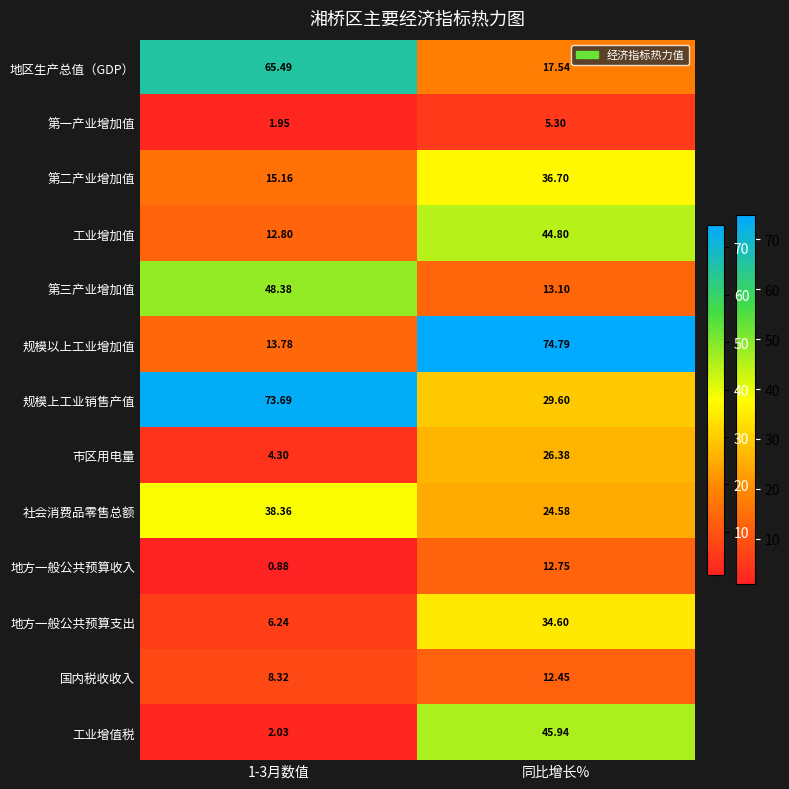

Rank the series by their maximum value, from lowest to highest.

第一产业增加值, 国内税收收入, 地方一般公共预算收入, 市区用电量, 地方一般公共预算支出, 第二产业增加值, 社会消费品零售总额, 工业增加值, 工业增值税, 第三产业增加值, 地区生产总值（GDP）, 规模上工业销售产值, 规模以上工业增加值